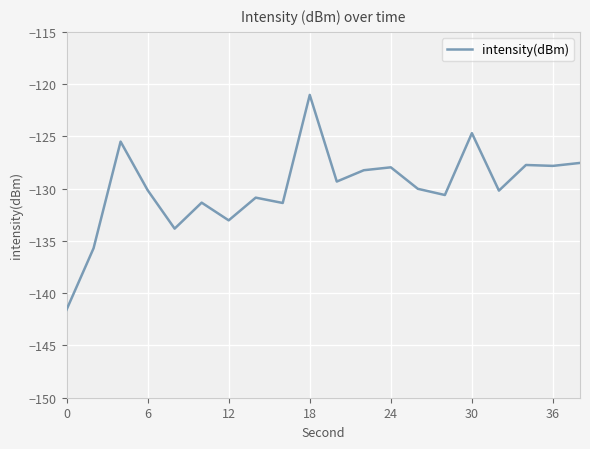

What is the greatest value displayed?

-121.0